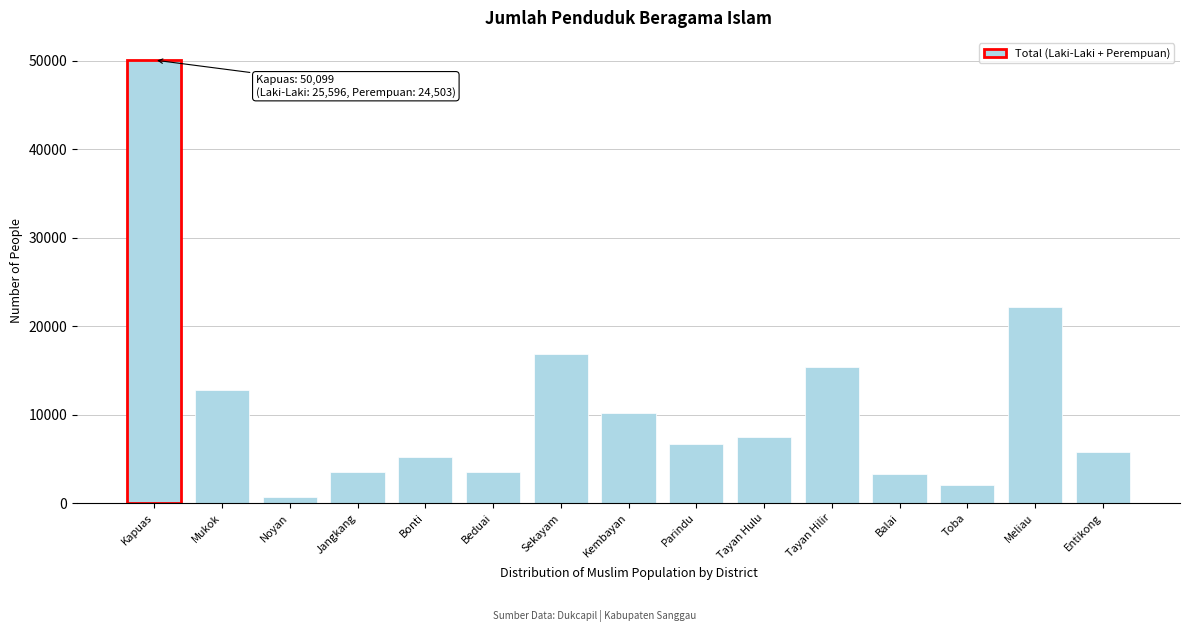

What is the label of the 8th bar from the right?

Kembayan